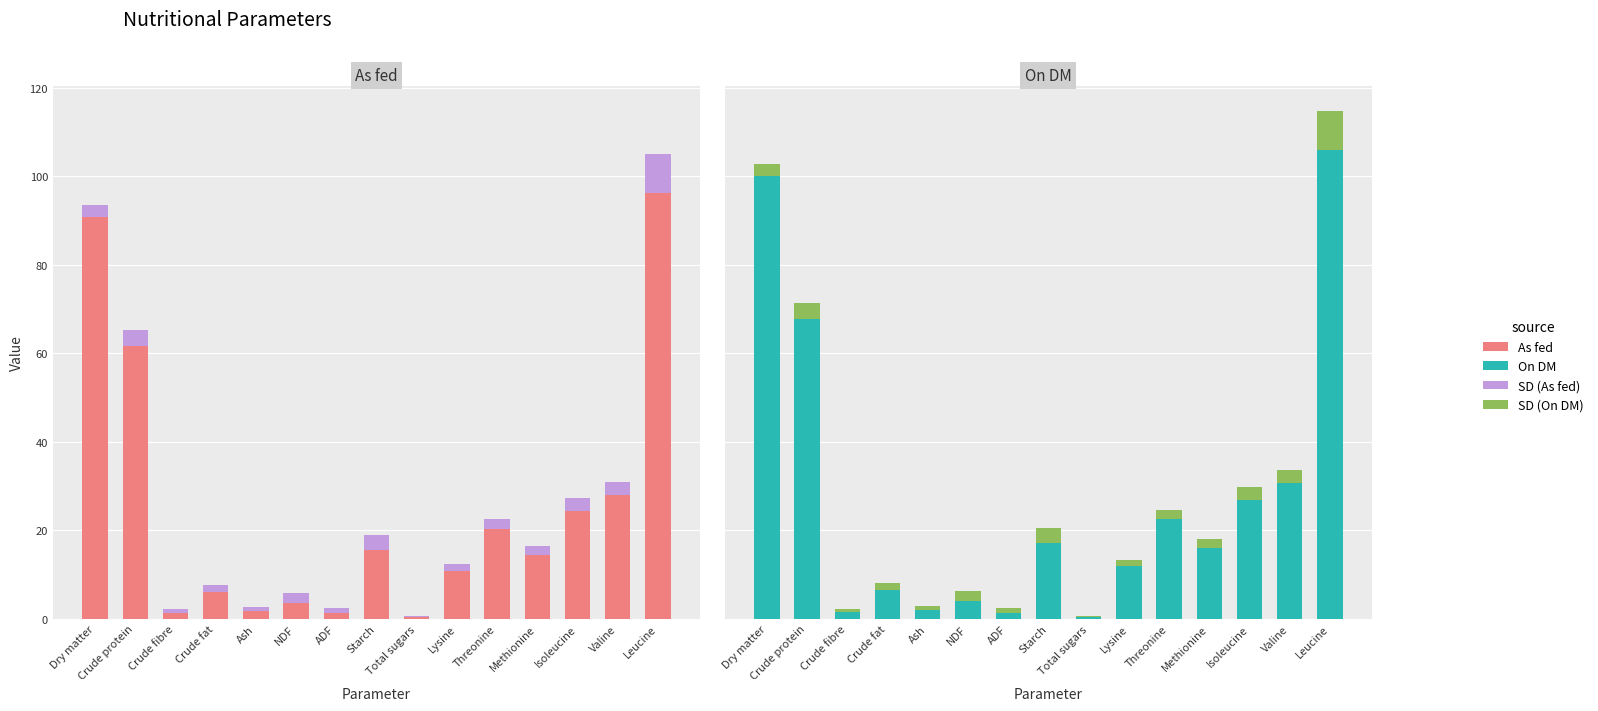

What is the minimum value for As fed?

0.4